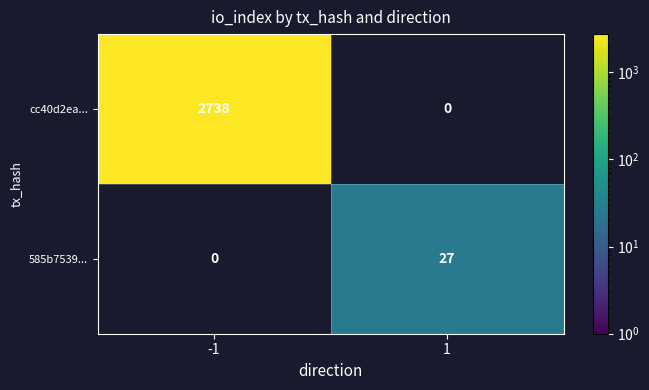

Which series has the largest total across all categories?

cc40d2ea...